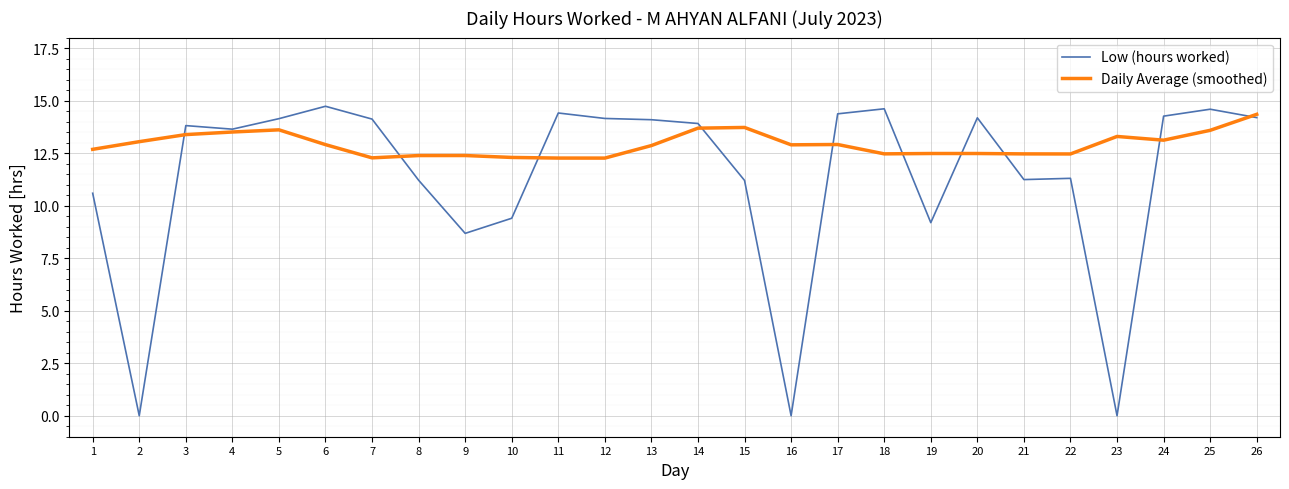

Between which two adjacent categories do Daily Average (smoothed) and Low (hours worked) first intersect?

2 and 3